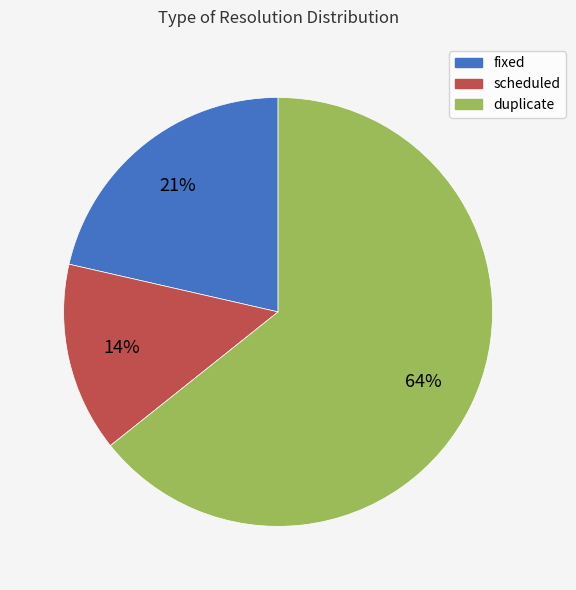

What is the largest slice in the pie chart?

duplicate